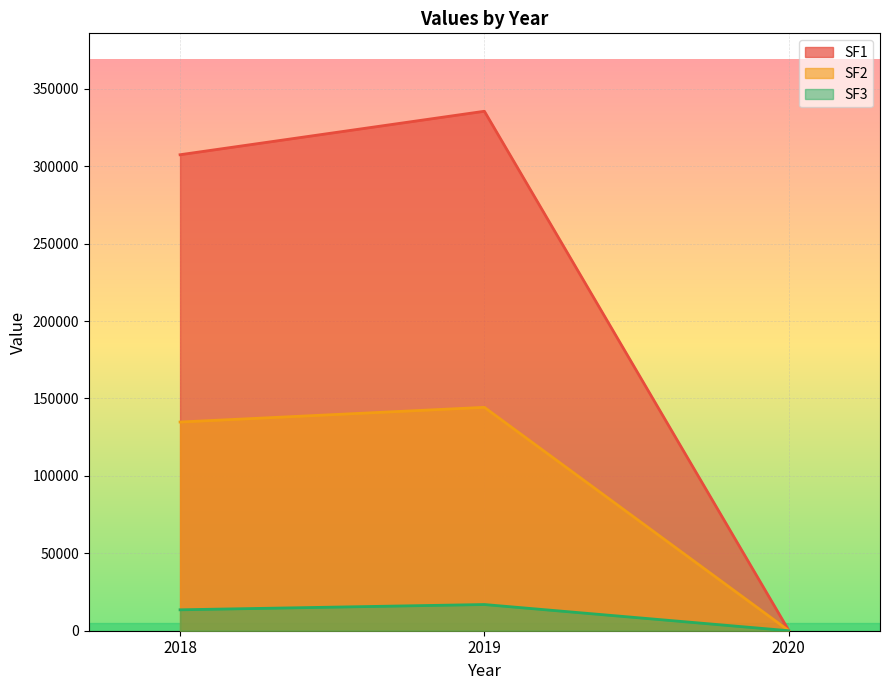

What is the value of the SF1 point at the 2nd from the left?

335500.0